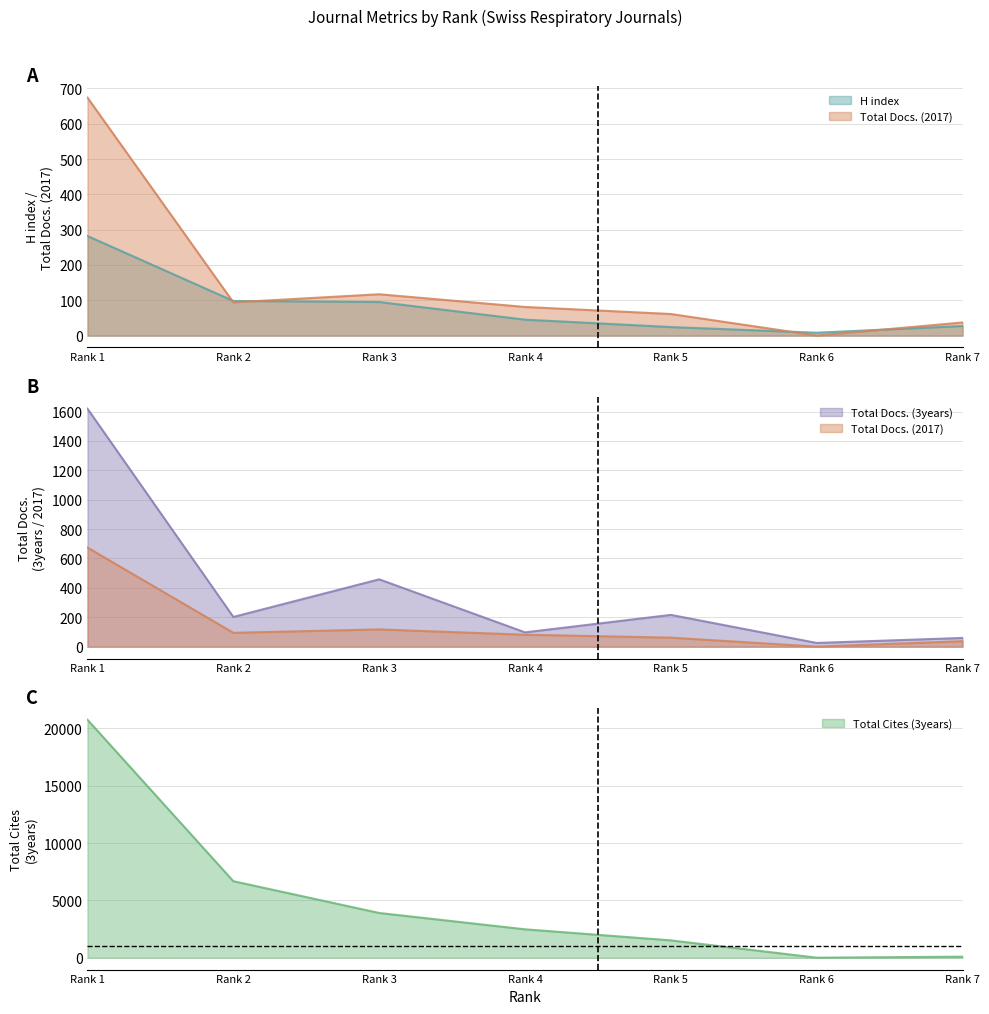

What are all the series names shown in the legend?

H index, Total Docs. (2017), Total Docs. (3years), Total Cites (3years)